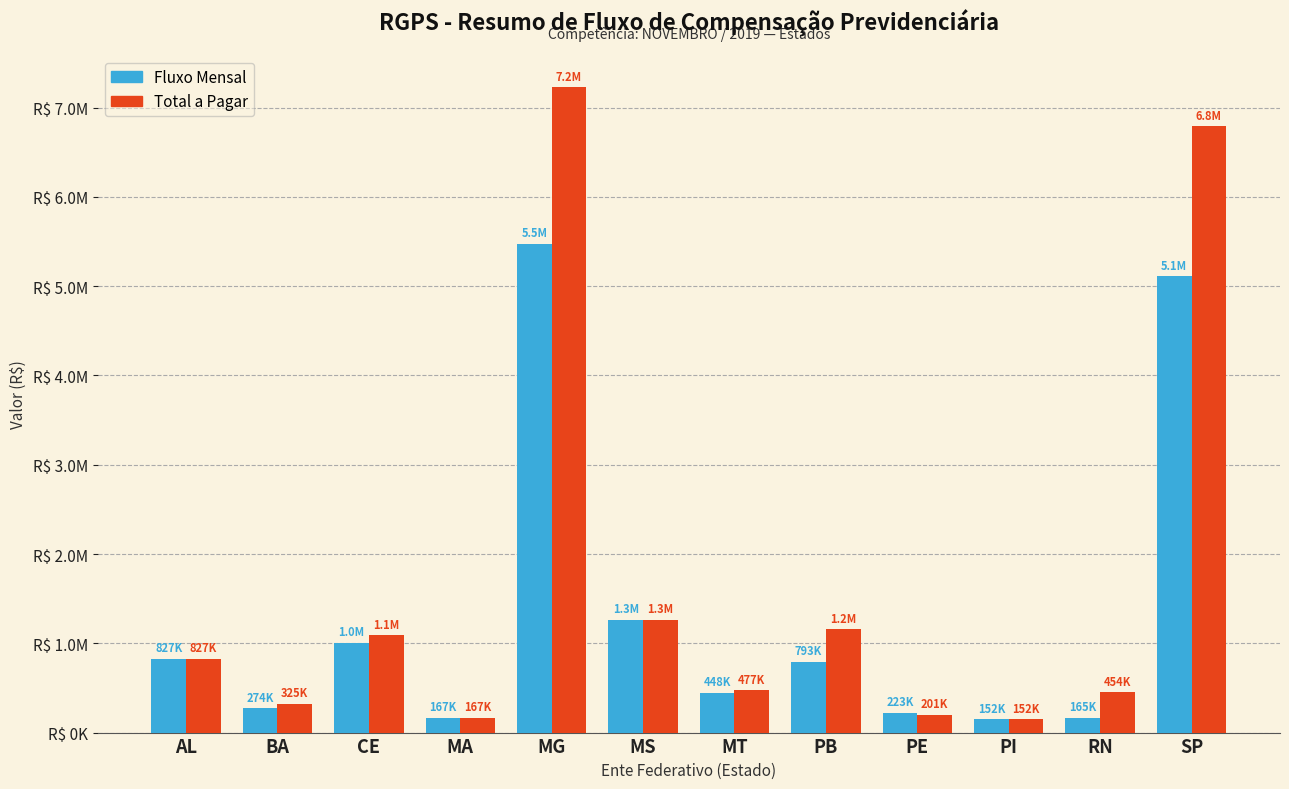

Does the chart contain stacked bars?

No